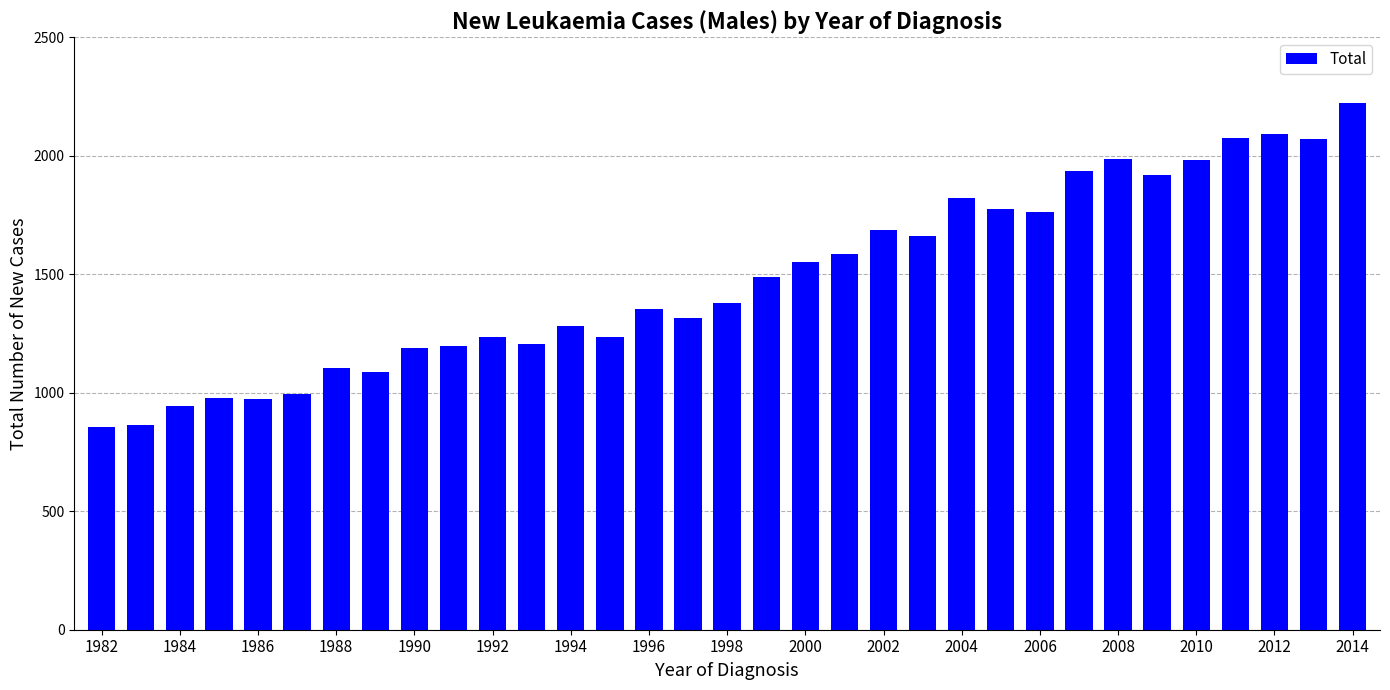

What is the minimum value shown in the chart?

855